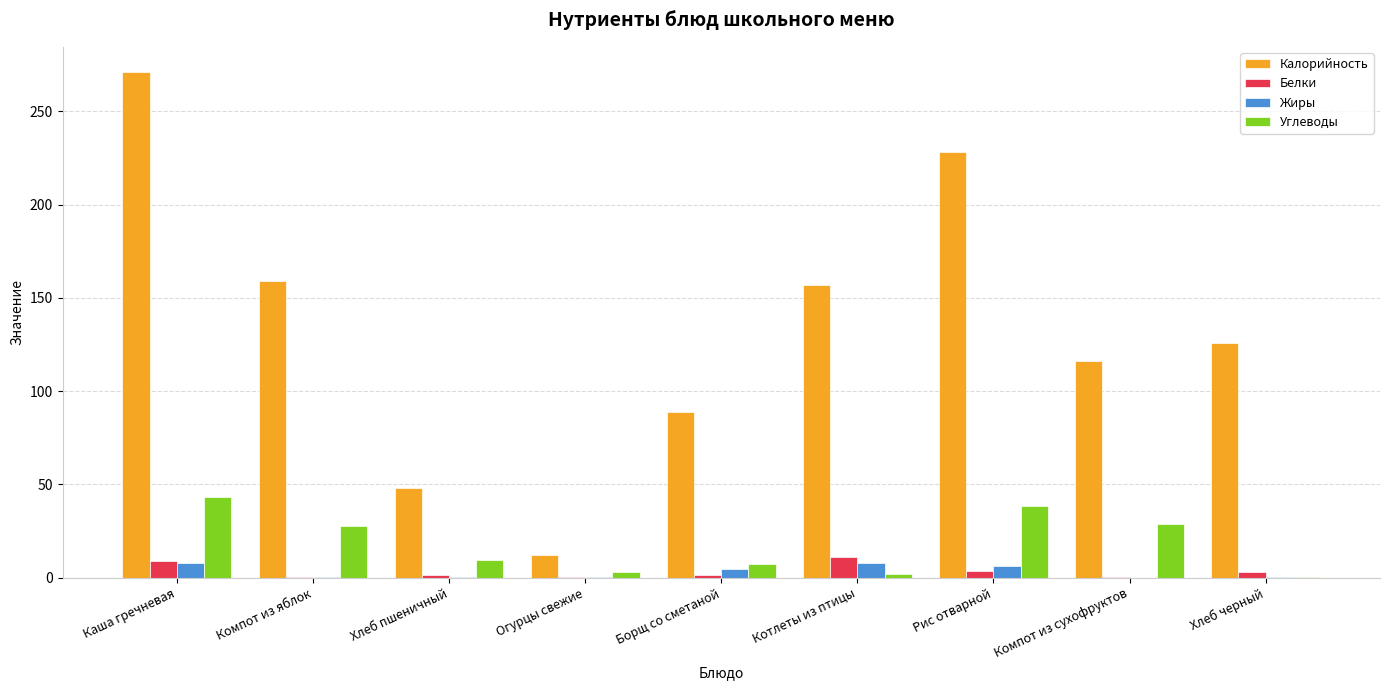

Which series has the largest range (max minus min)?

Калорийность